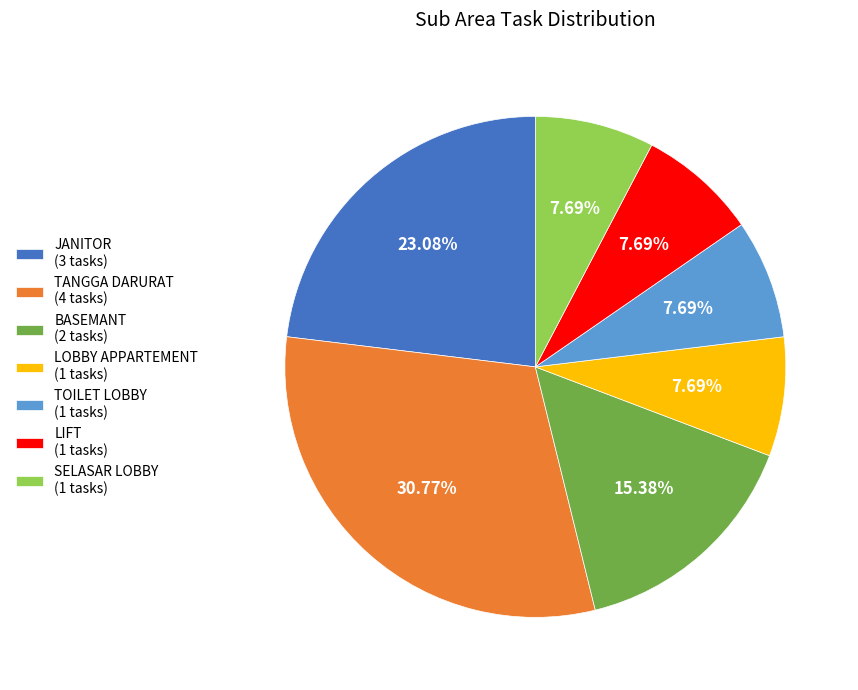

To the nearest percent, what is the difference between the JANITOR and LIFT slice percentages?

15%